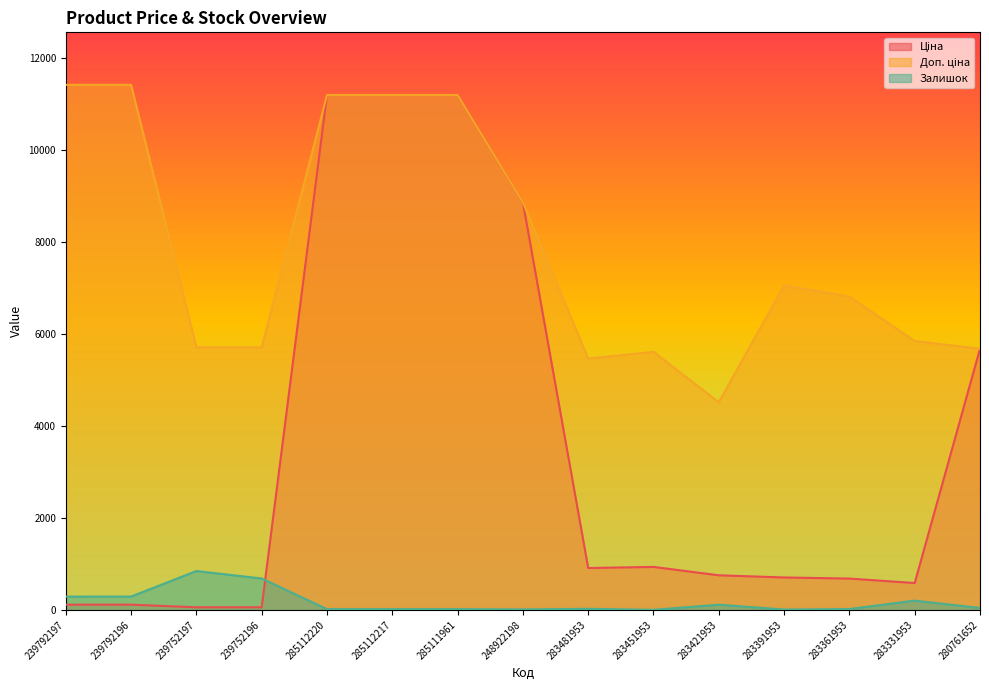

True or false: Ціна and Залишок intersect in this chart.

True